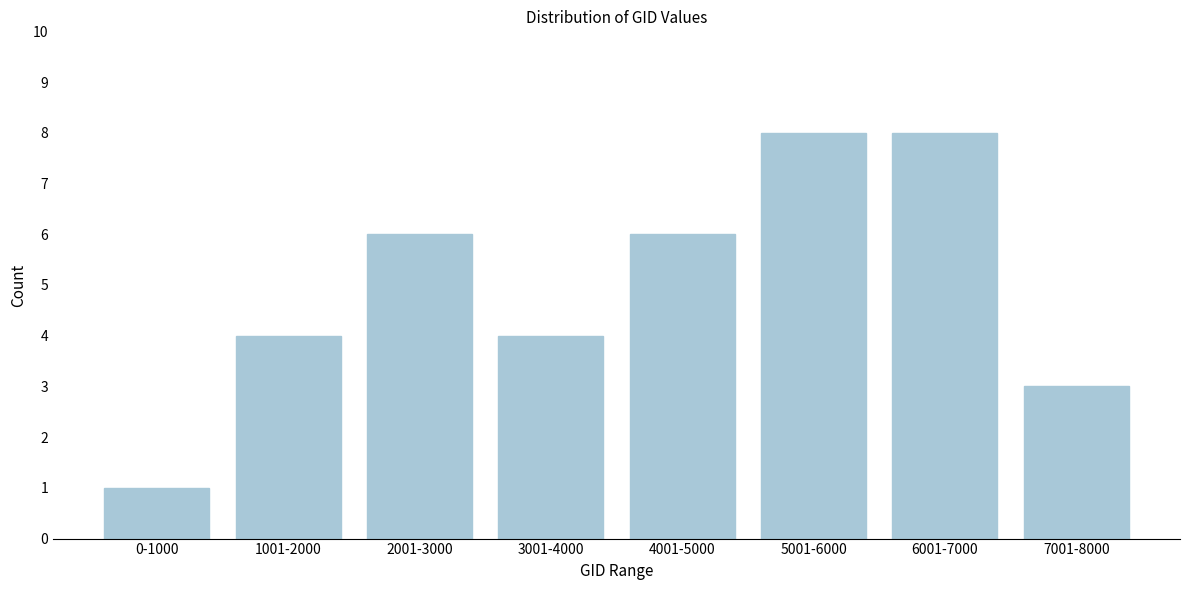

Reading left to right, list all the values displayed in this chart.

1	4	6	4	6	8	8	3